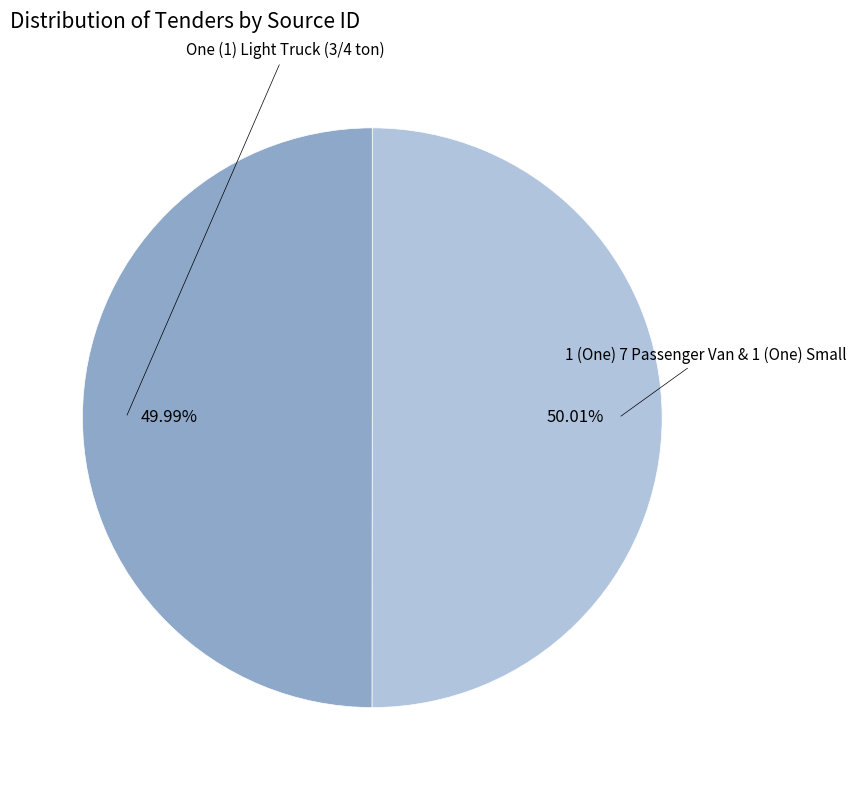

Does any single category account for the majority?

Yes